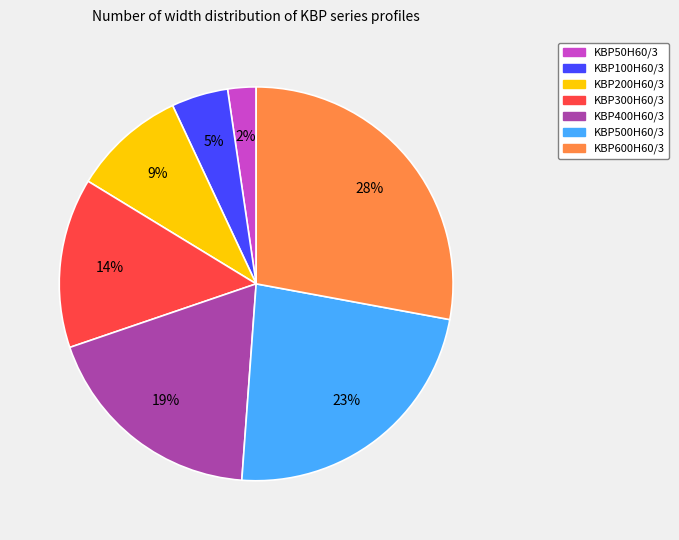

How many slices are in this pie chart?

7